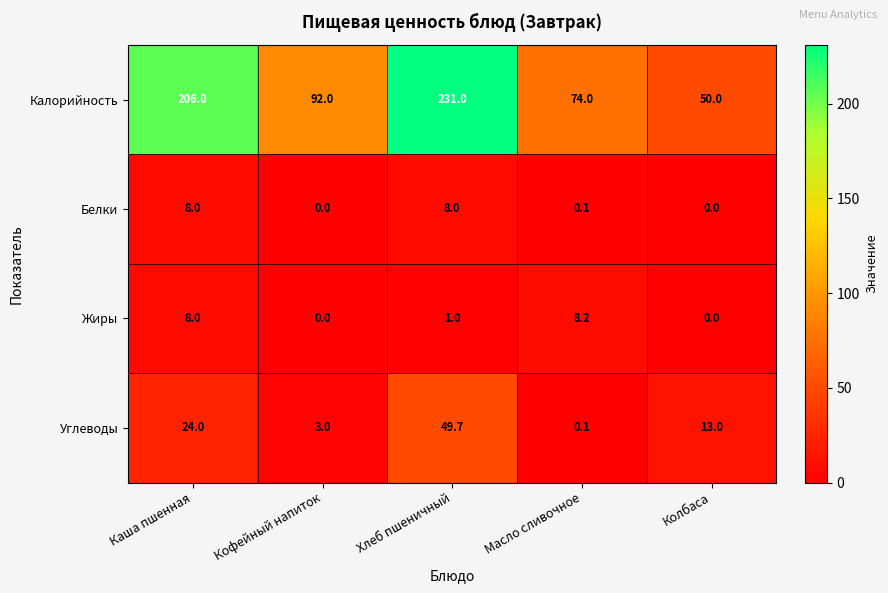

What is the greatest value displayed?

231.0